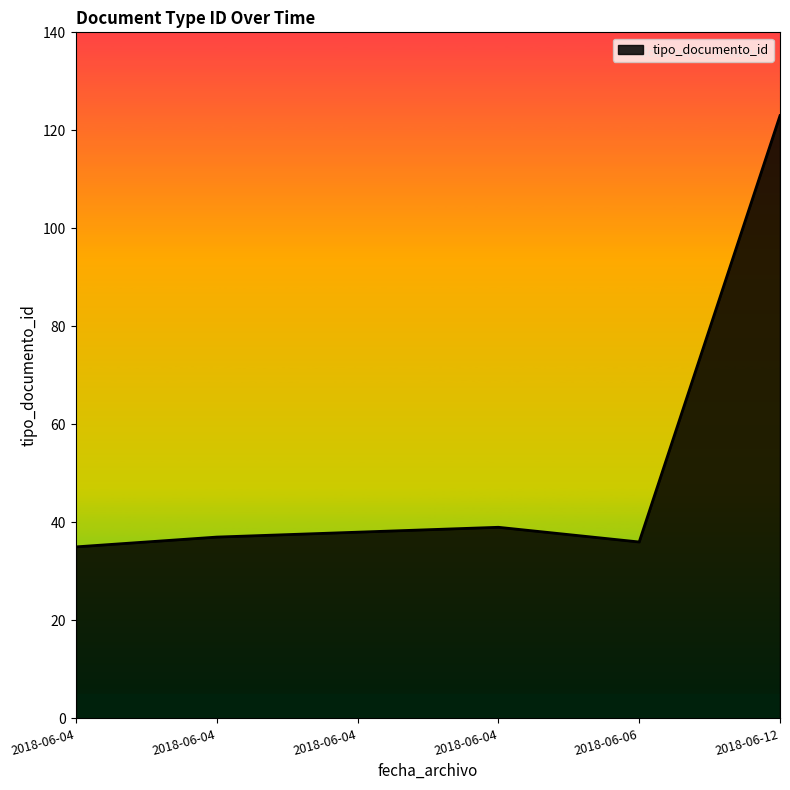

Does the chart have visible grid lines?

No